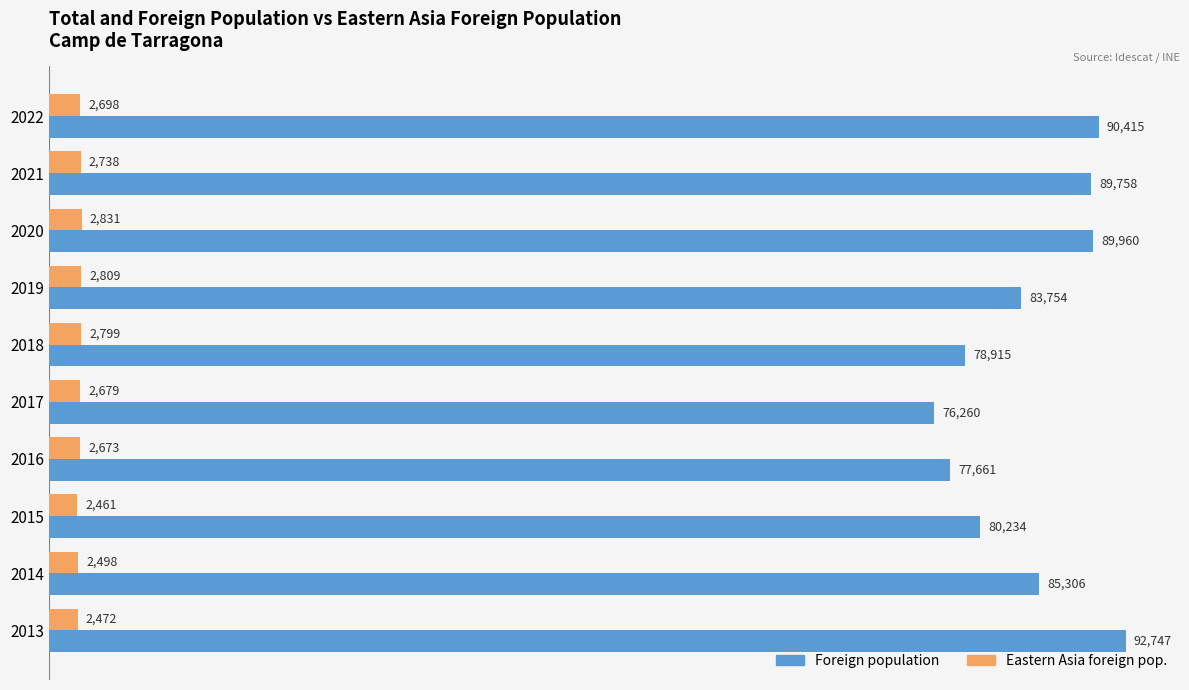

List the series in order of their overall mean, highest first.

Foreign population, Eastern Asia foreign pop.